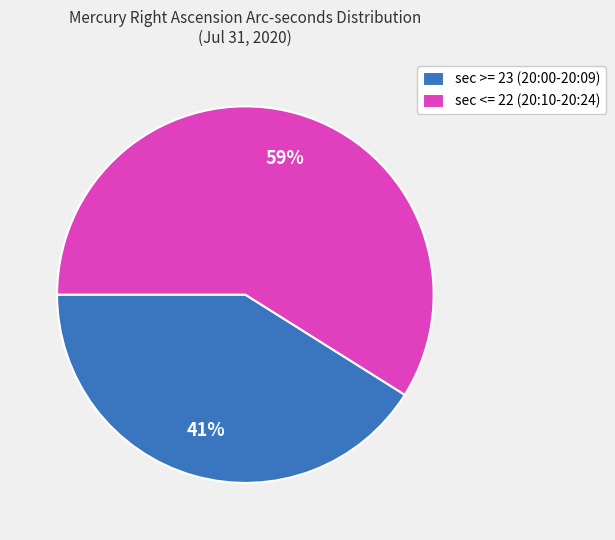

Count the number of slices in the pie.

2